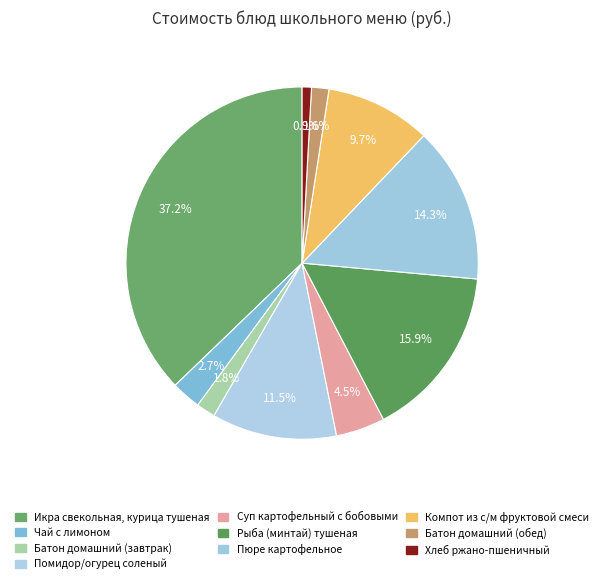

Count the number of slices in the pie.

10